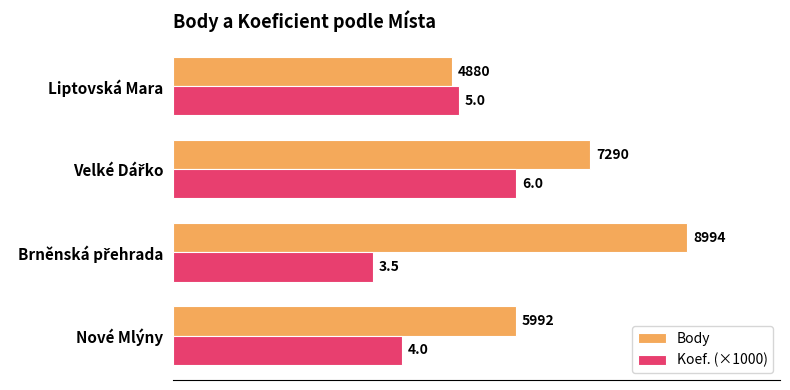

List the series in order of their overall mean, lowest first.

Koef. (×1000), Body